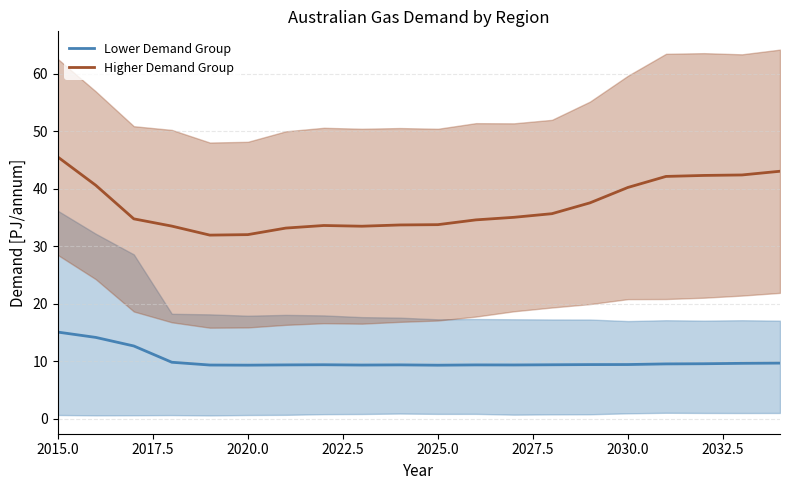

True or false: Higher Demand Group and Lower Demand Group cross at least once.

False